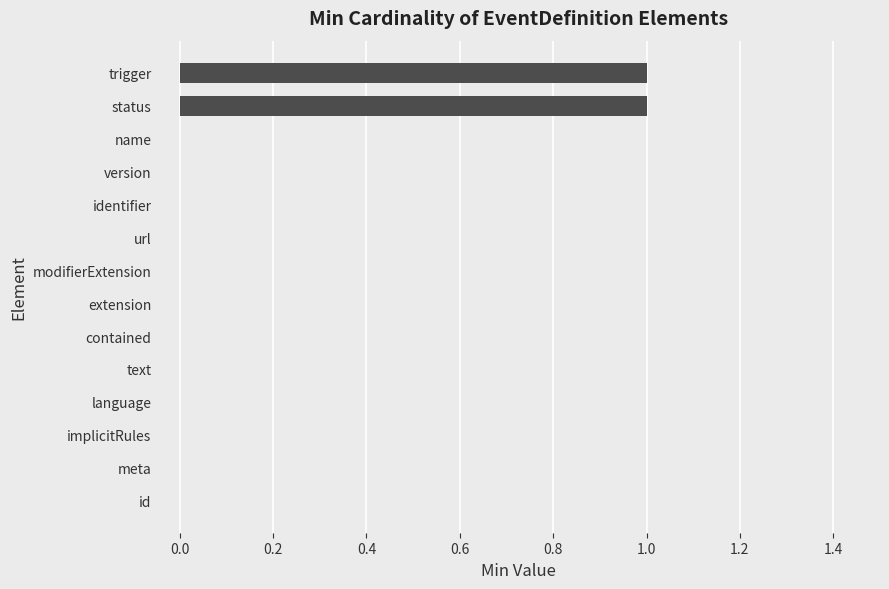

Is it true that the value at language is 0?

True